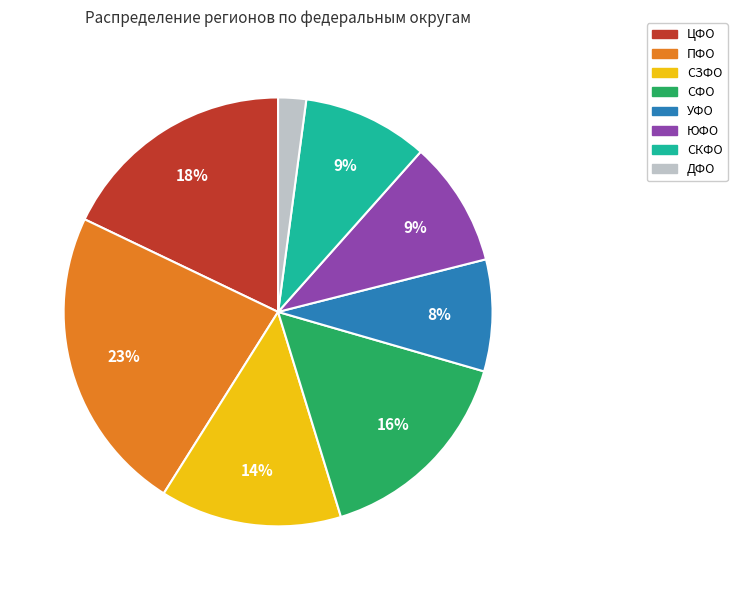

Is the sum of СЗФО and СКФО greater than half?

No